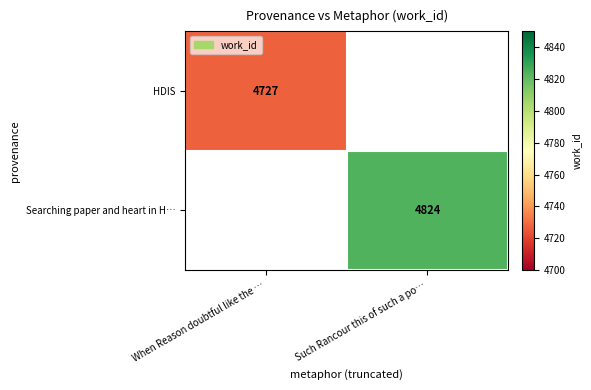

Is it true that HDIS equals 2571 at When Reason doubtful like the …?

False